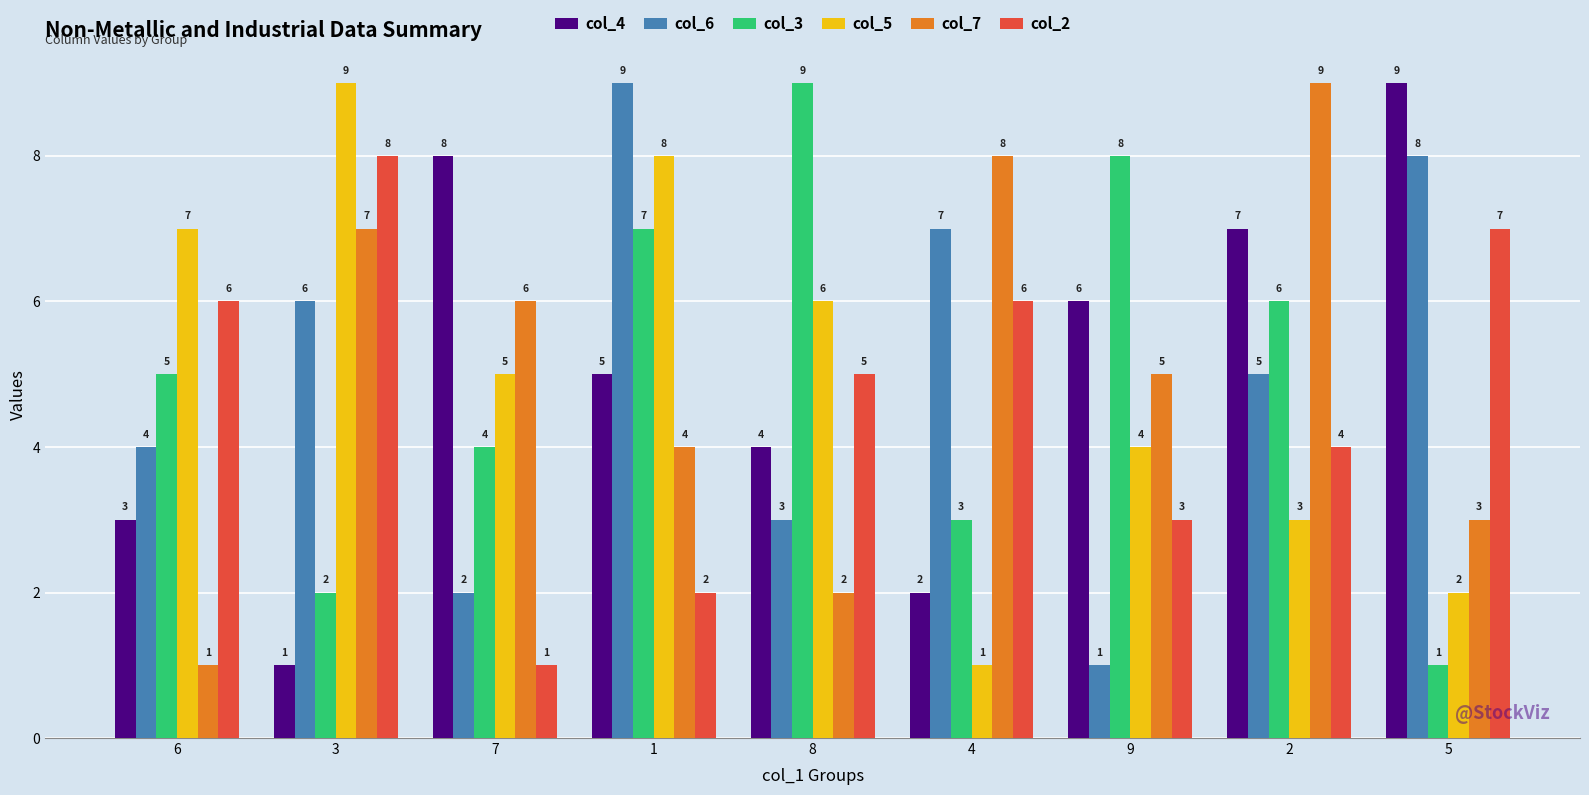

What are all the series names shown in the legend?

col_4, col_6, col_3, col_5, col_7, col_2